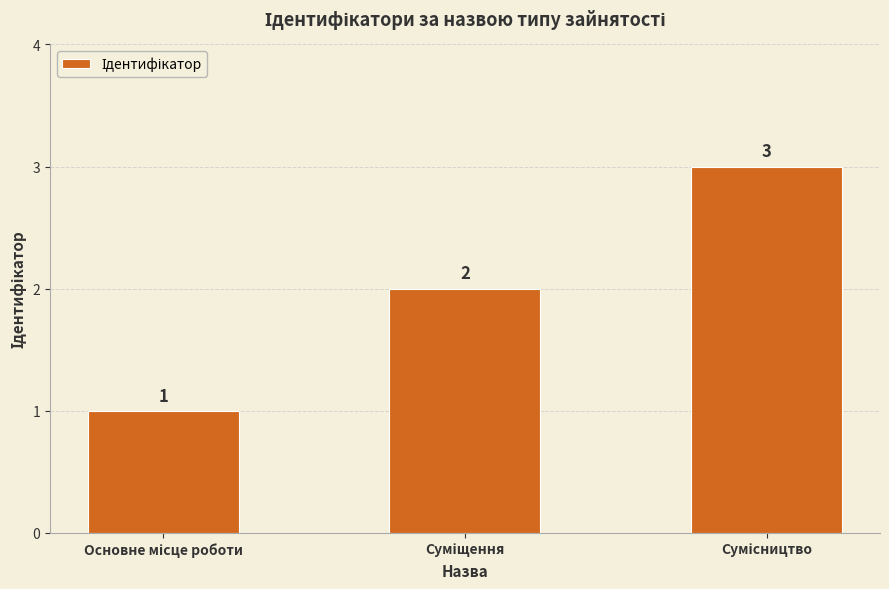

What is the maximum value shown in the chart?

3